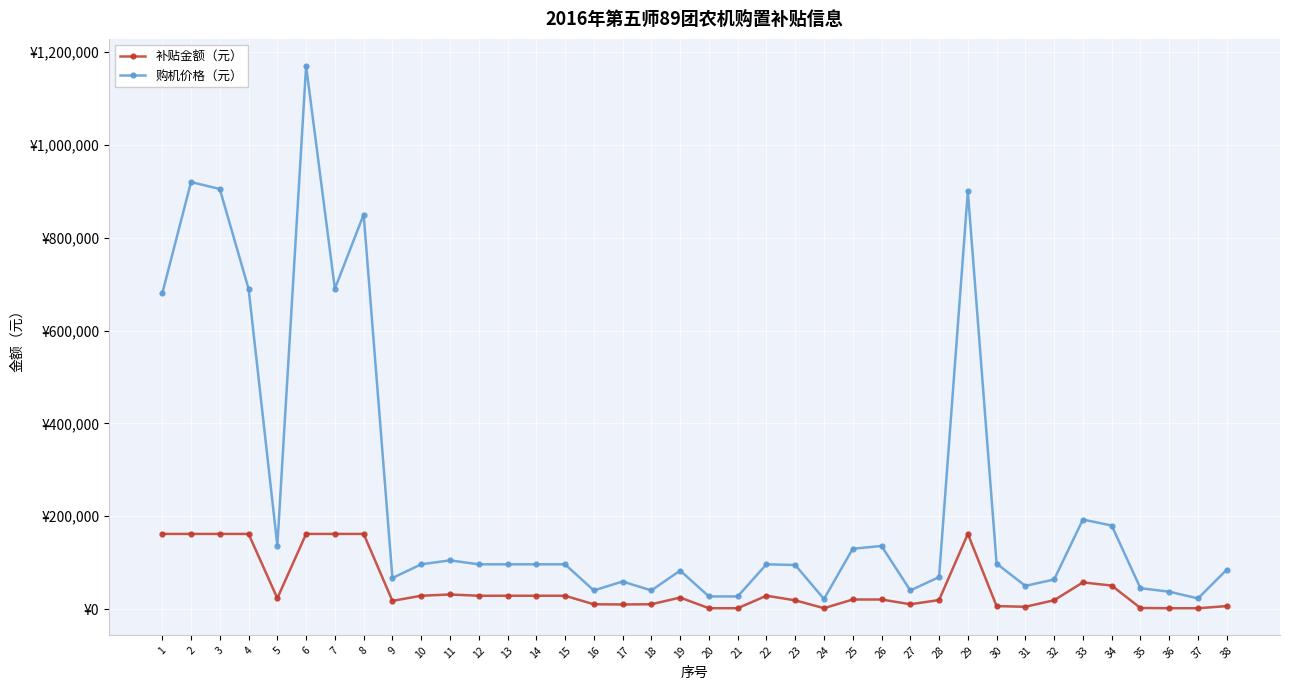

What is the difference between the highest and lowest values at 36?

35610